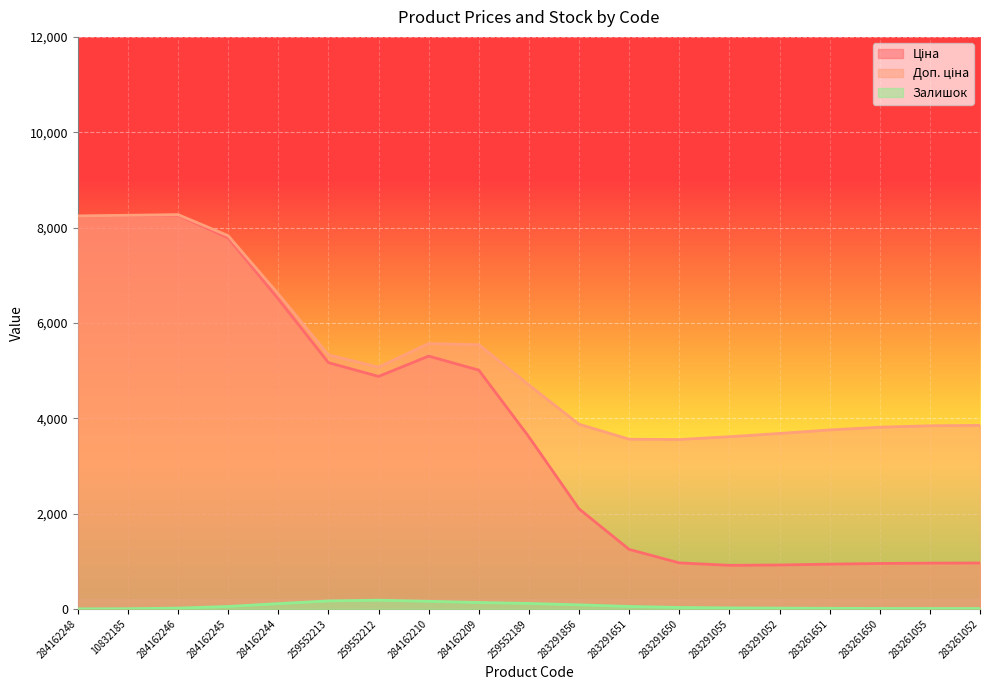

Which series changed the most between 10832185 and 283291856?

Ціна